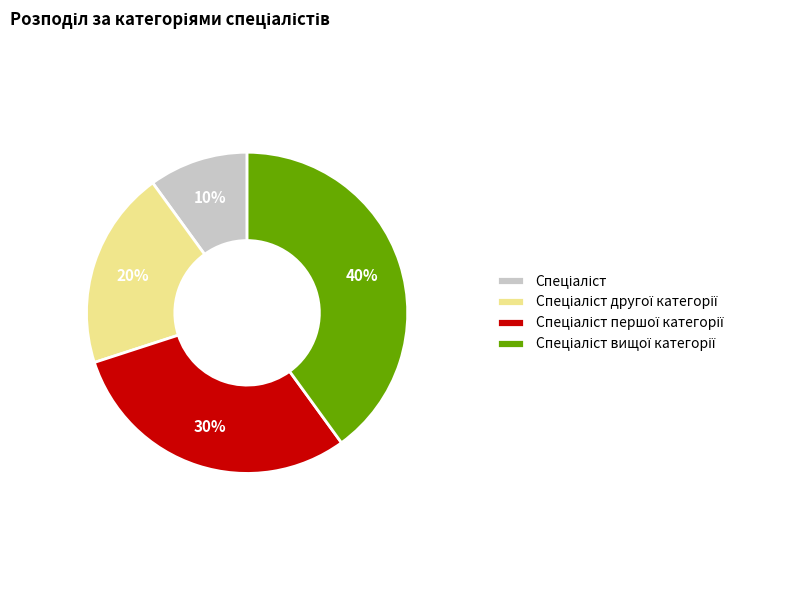

How many segments does this pie chart have?

4